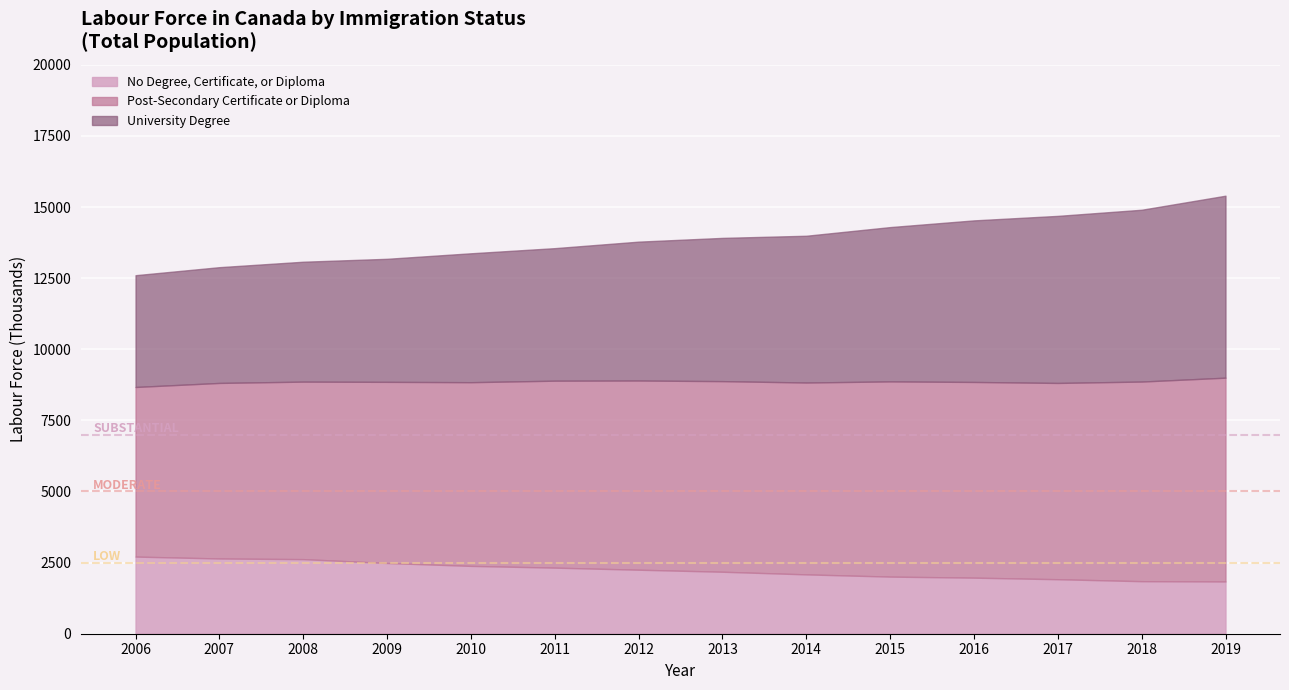

True or false: Post-Secondary Certificate or Diploma has more than 0 points higher than both neighbors.

False